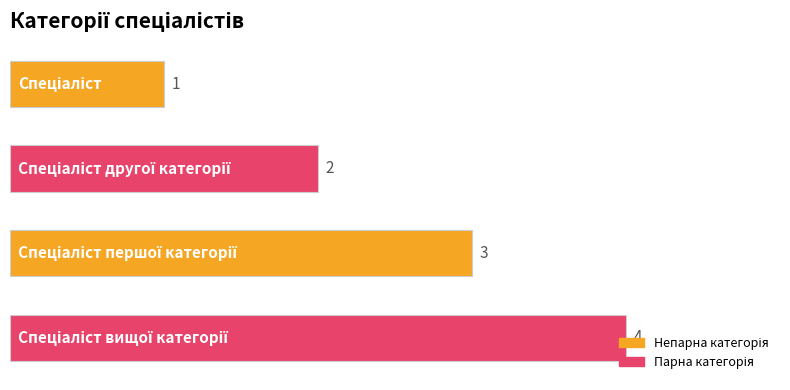

What is the sum of all values?

10